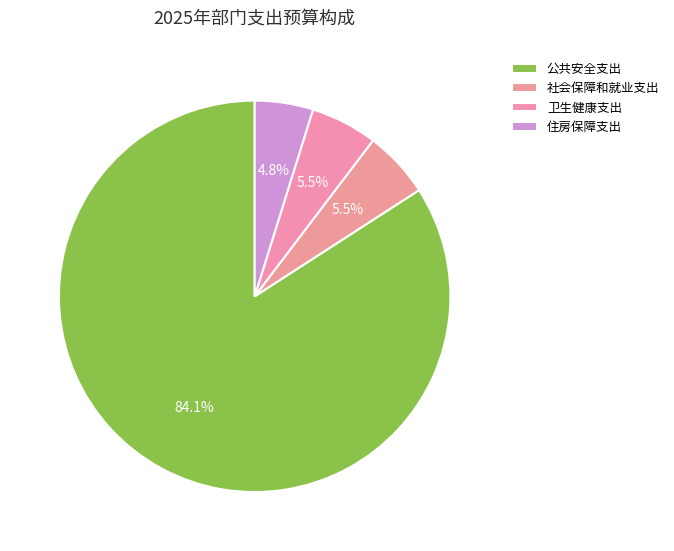

Which category has the smallest portion of the pie?

住房保障支出